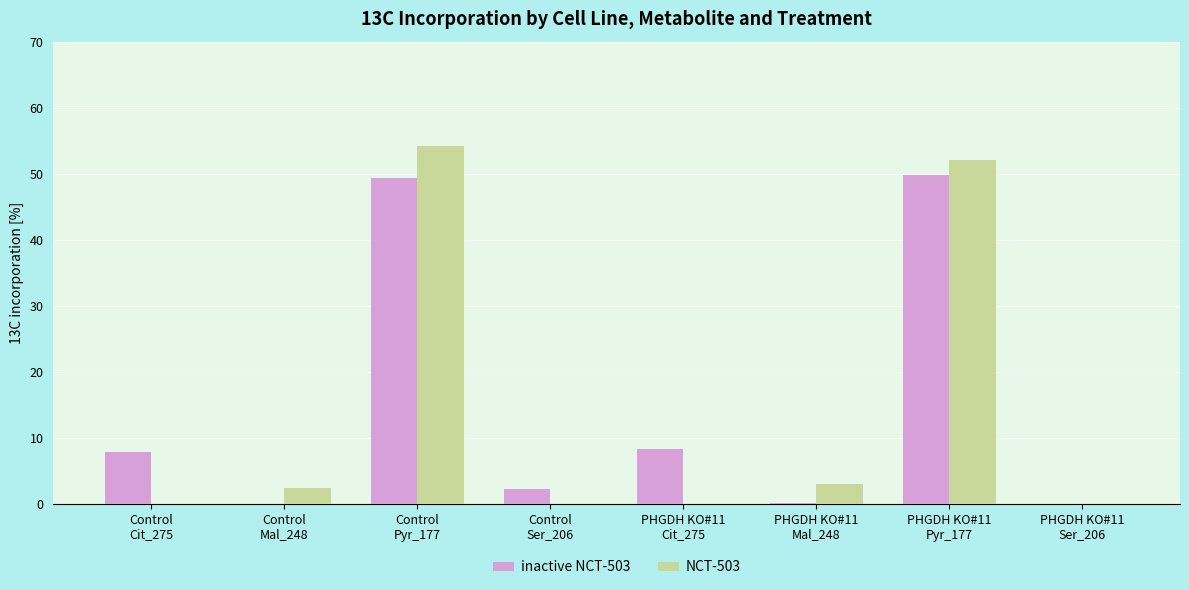

The NCT-503 series shows 2.4 at Control
Mal_248. True or false?

True